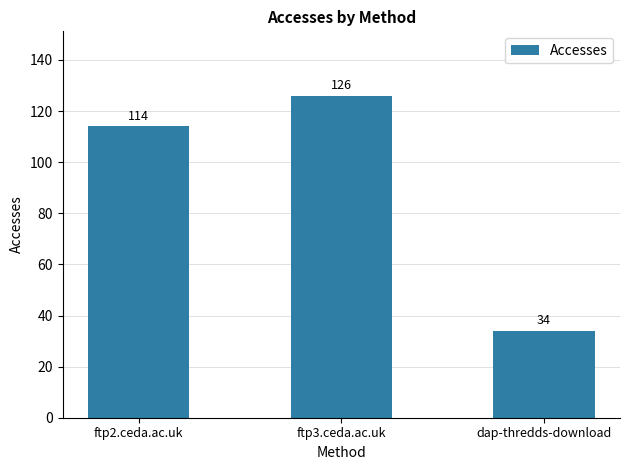

List the labels in order of value, smallest first.

dap-thredds-download, ftp2.ceda.ac.uk, ftp3.ceda.ac.uk